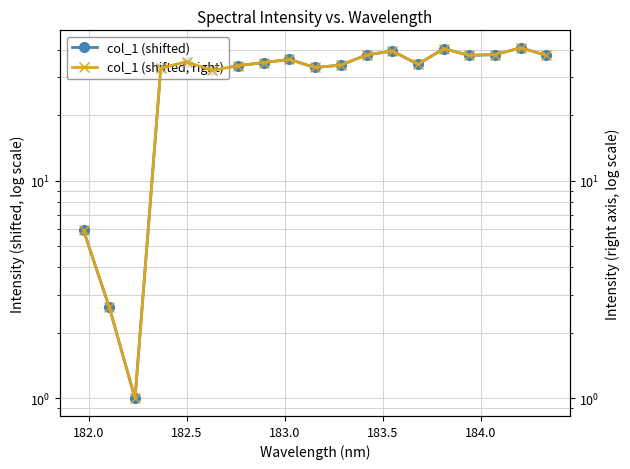

True or false: col_1 (shifted, right) and col_1 (shifted) intersect in this chart.

False